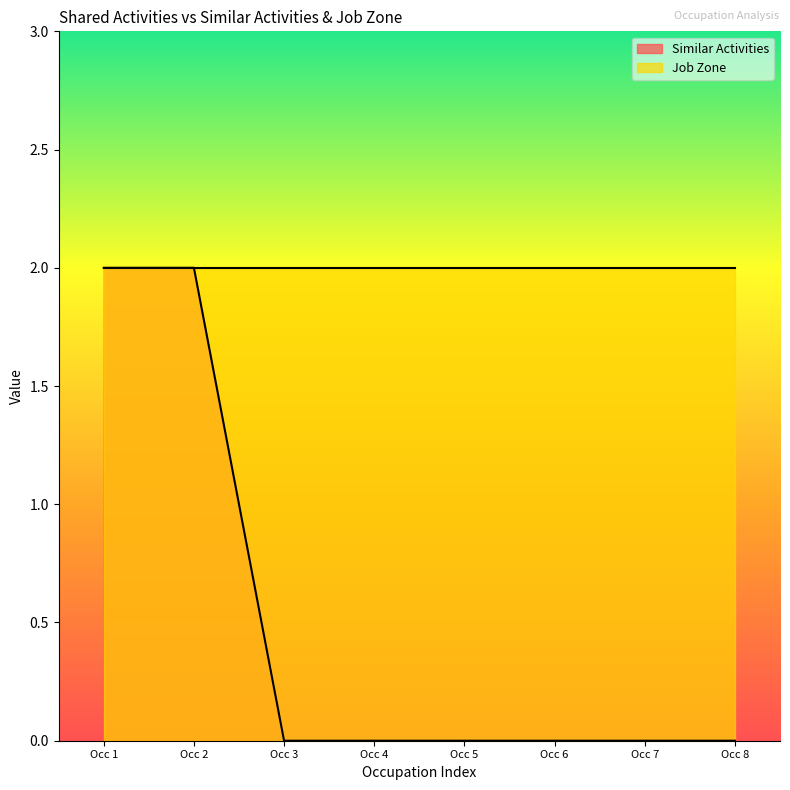

What is the difference between the maximum and minimum values?

2